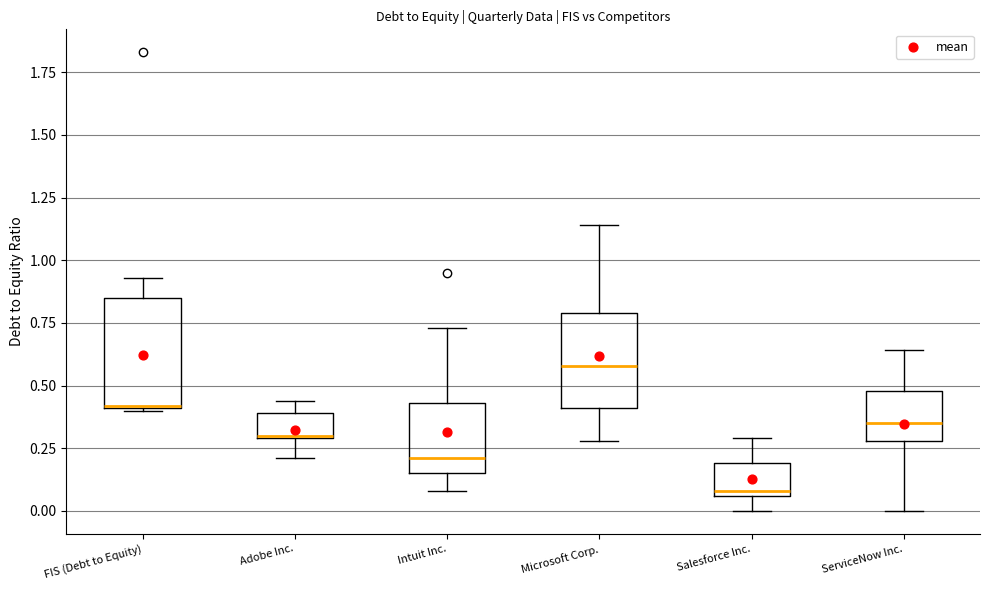

Reading left to right, transcribe this box plot: for each box, give where its median line is, the range the box spans, and where its two whiskers end, as read against the y-axis. The values are not printed on the chart, so give them approximately, as read against the axis.

FIS (Debt to Equity): median 0.40, box 0.40 to 0.85, whiskers 0.40 to 0.95
Adobe Inc.: median 0.30, box 0.30 to 0.40, whiskers 0.20 to 0.45
Intuit Inc.: median 0.20, box 0.15 to 0.45, whiskers 0.10 to 0.75
Microsoft Corp.: median 0.60, box 0.40 to 0.80, whiskers 0.30 to 1.15
Salesforce Inc.: median 0.10, box 0.05 to 0.20, whiskers 0.00 to 0.30
ServiceNow Inc.: median 0.35, box 0.30 to 0.50, whiskers 0.00 to 0.65